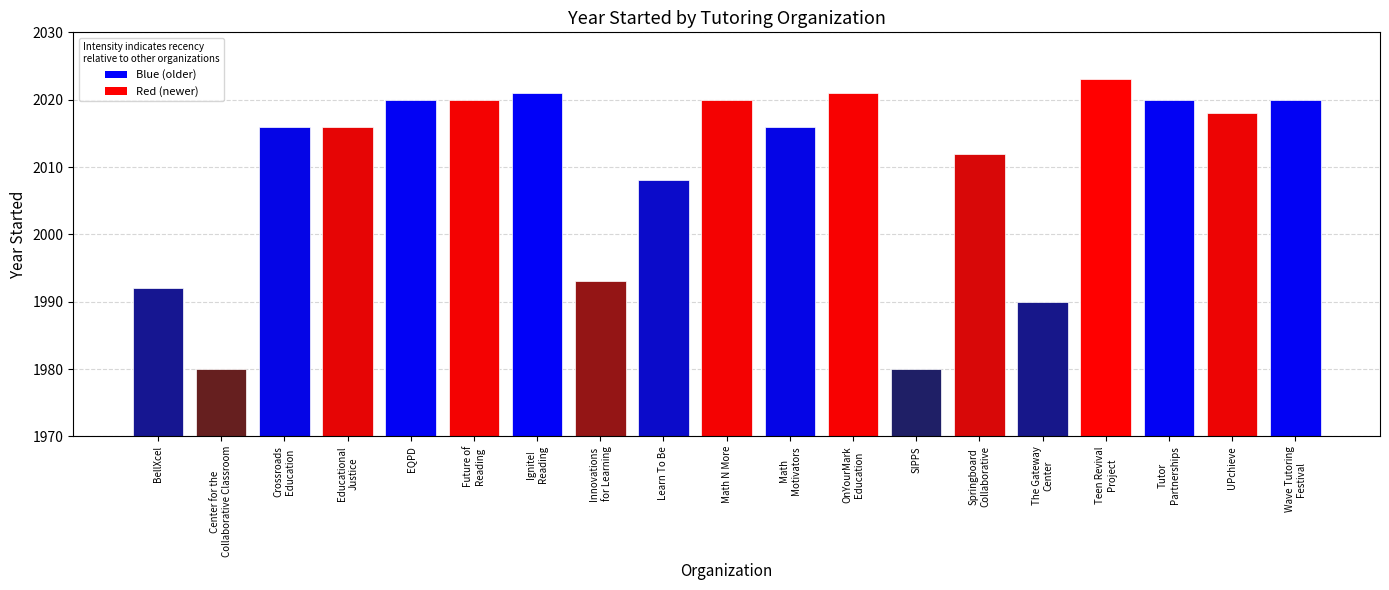

At which label is the value closest to 2001?

Learn To Be